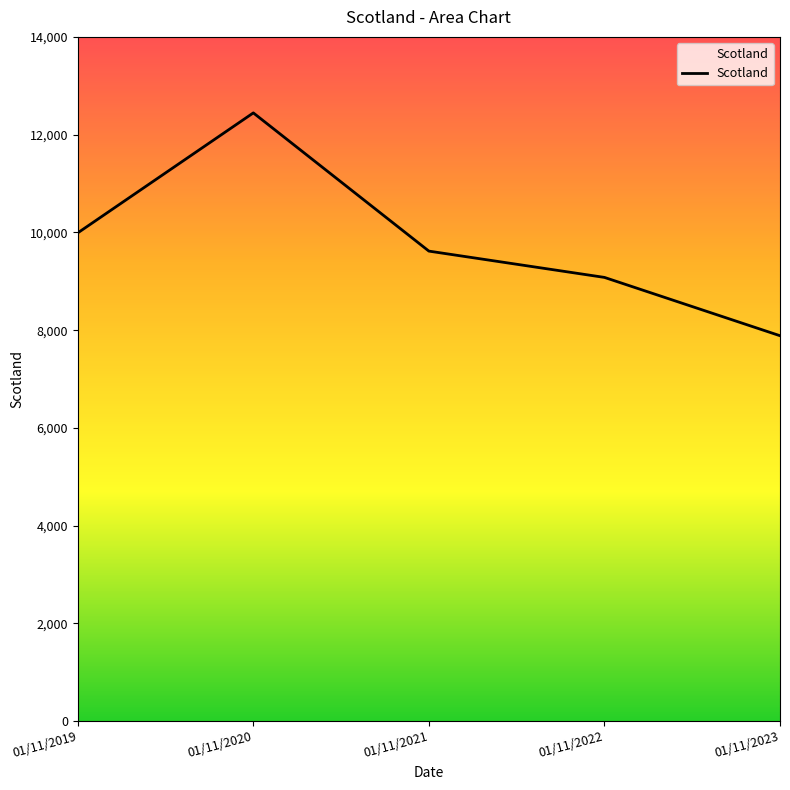

Count the number of categories in the chart.

5